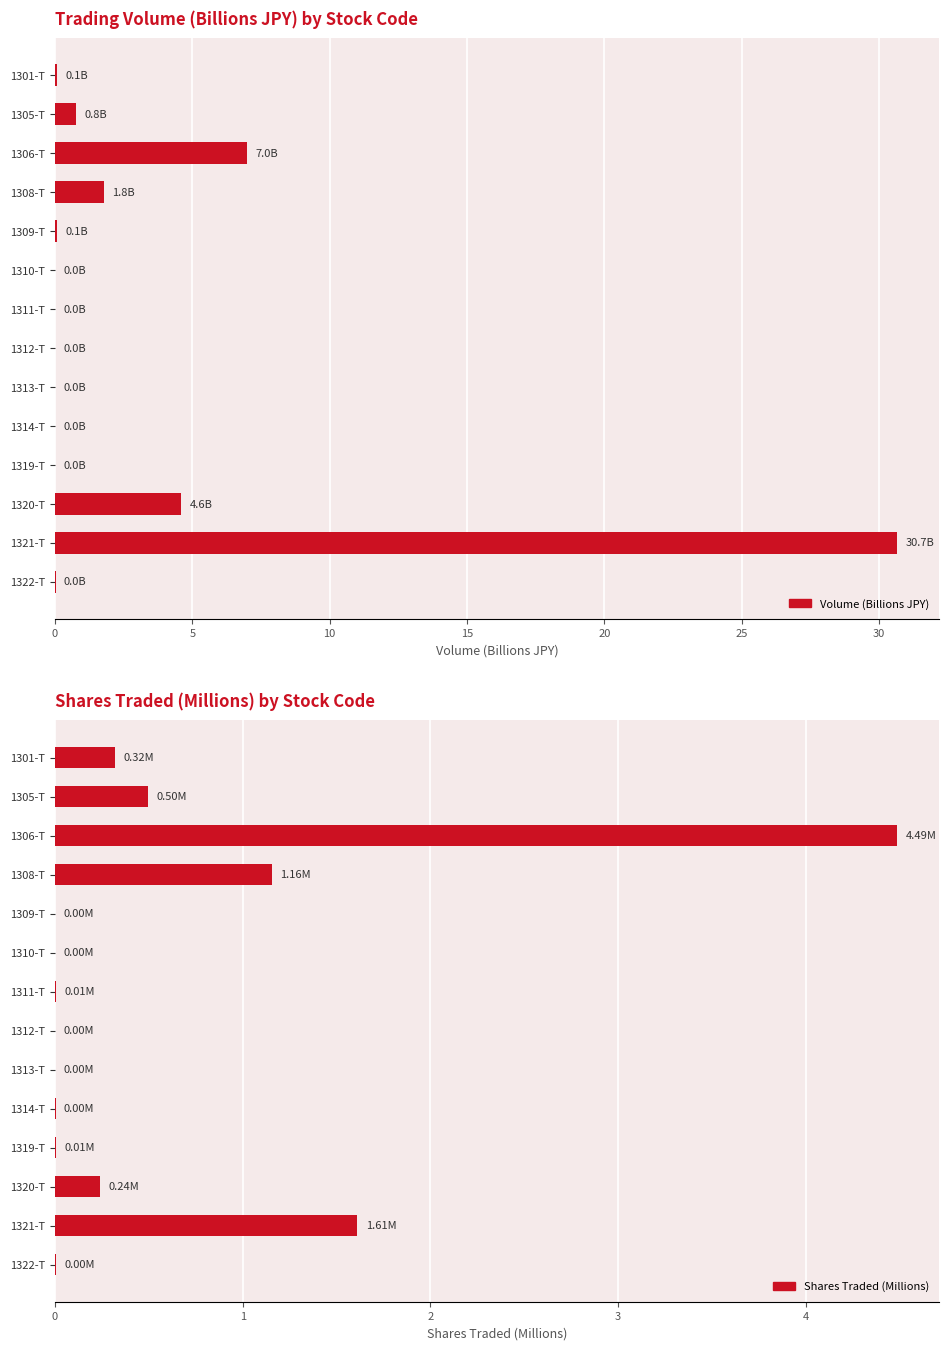

Reading right to left, what are all the values shown in this chart?

Volume (Billions JPY): 0.0	30.7	4.6	0.0	0.0	0.0	0.0	0.0	0.0	0.1	1.8	7.0	0.8	0.1
Shares Traded (Millions): 0.0	1.6	0.2	0.0	0.0	0.0	0.0	0.0	0.0	0.0	1.2	4.5	0.5	0.3